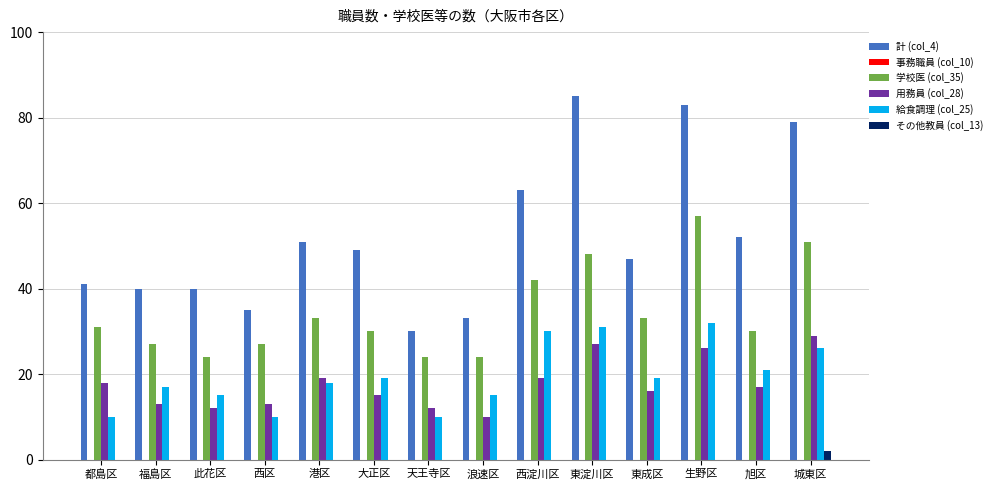

Which series has the largest total across all categories?

計 (col_4)